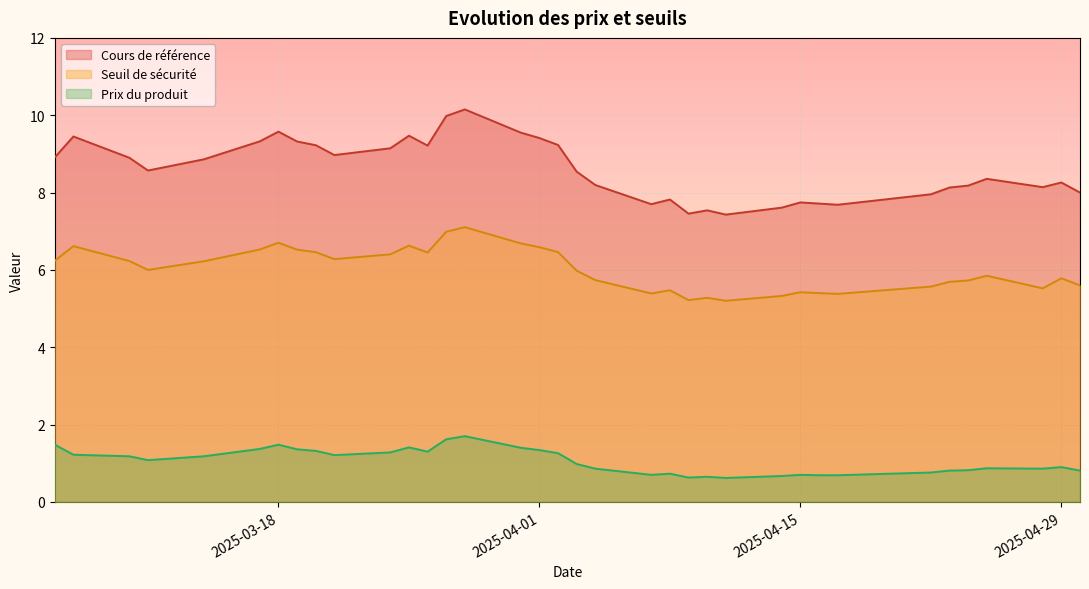

List the series in order of their peak value, lowest first.

Prix du produit, Seuil de sécurité, Cours de référence